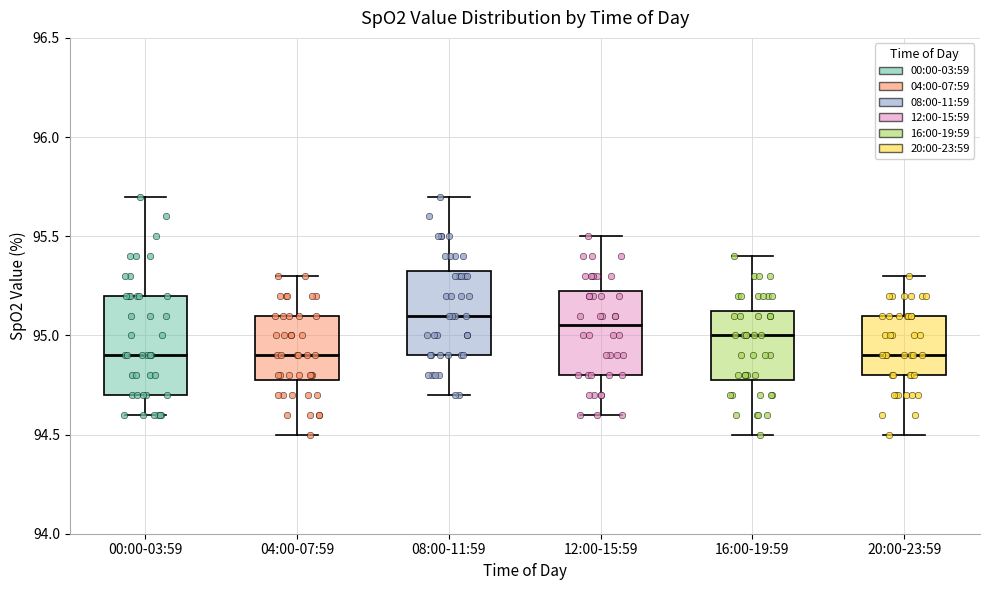

Where does the median line of the box for 08:00-11:59 sit on the y-axis? The values are not printed on the chart, so give them approximately, as read against the axis.

95.10